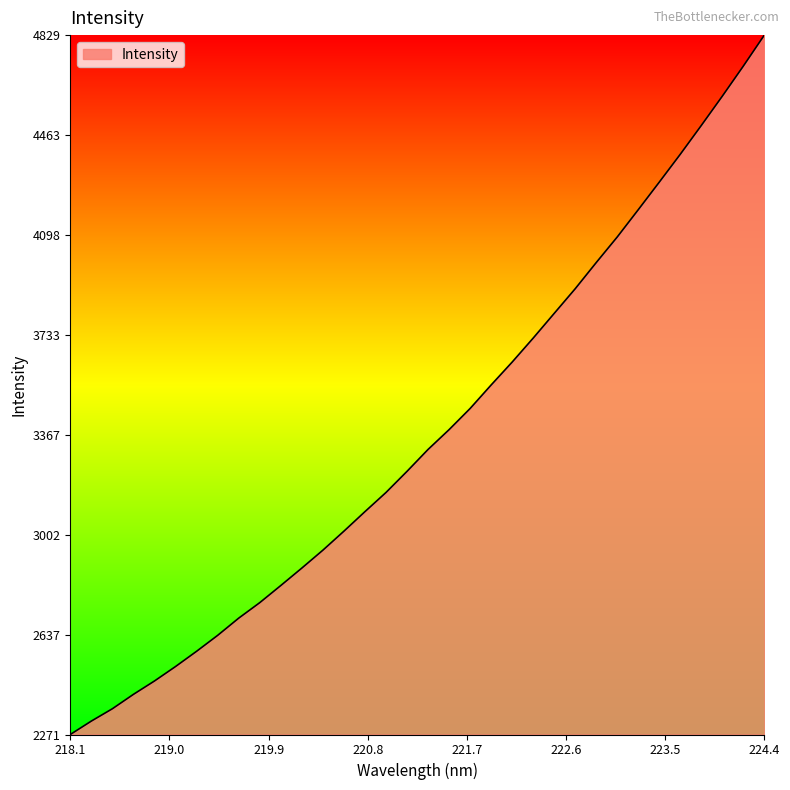

What is the greatest value displayed?

4829.0